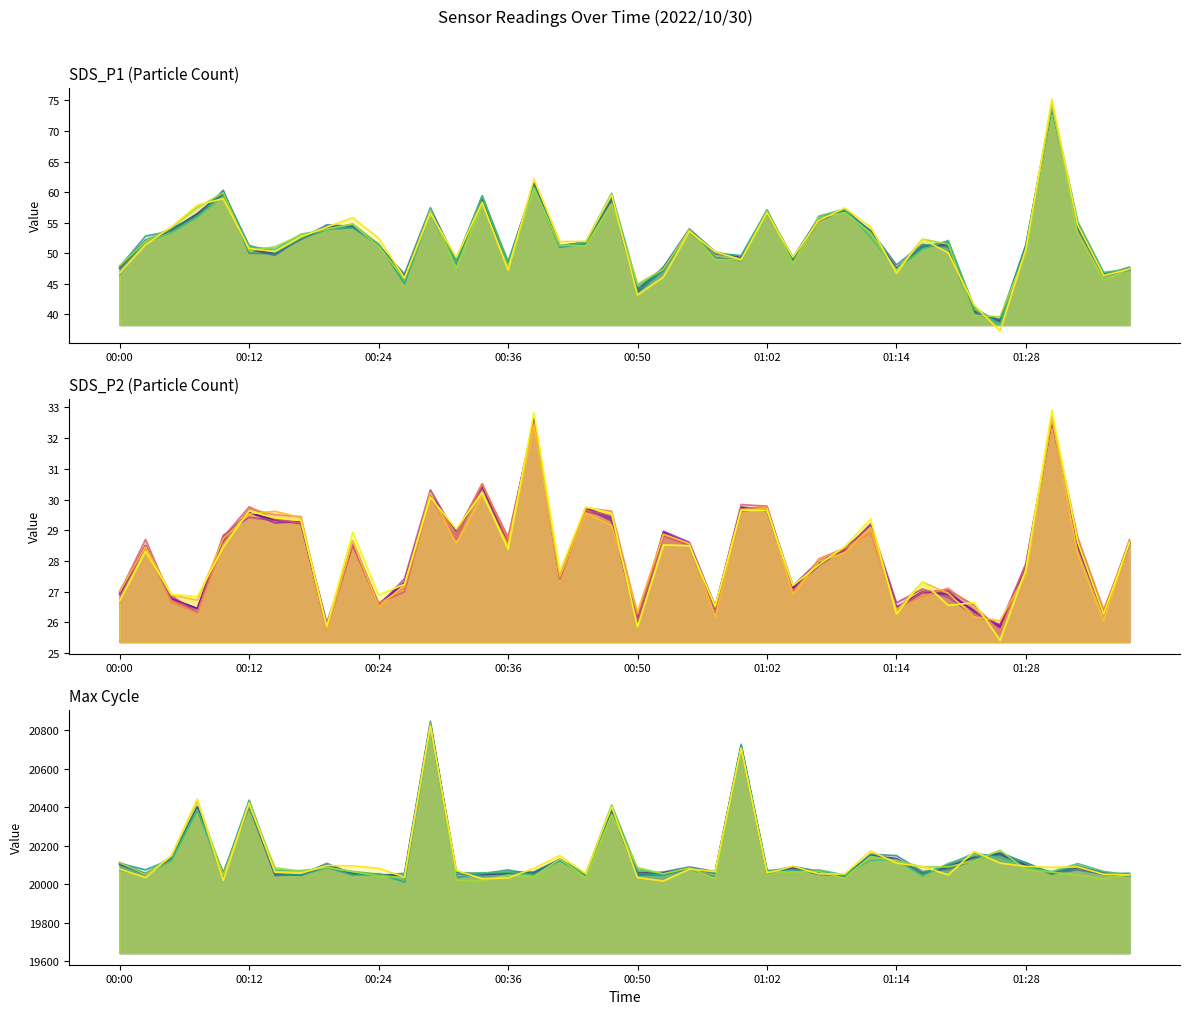

Reading right to left, what are all the values shown in this chart?

SDS_P1 run 1: 47.4	46.5	54.5	74.2	51.0	39.0	40.5	51.5	51.1	47.6	53.5	57.1	55.5	49.1	56.8	49.3	50.0	53.8	47.6	44.0	59.1	51.9	51.1	61.3	48.1	59.1	48.9	56.9	46.2	51.4	54.4	54.3	52.5	50.0	50.6	60.1	56.5	53.8	52.1	47.6
SDS_P1 run 8: 47.4	46.4	54.6	75.2	50.8	37.3	41.5	50.1	52.4	46.8	54.3	57.4	55.4	49.4	56.6	48.9	50.2	53.6	46.1	43.2	59.5	52.0	51.9	62.1	47.2	58.4	49.3	56.6	46.0	52.5	55.8	54.3	52.7	50.3	50.8	58.9	57.9	54.3	51.4	46.8
SDS_P2 run 1: 28.6	26.3	28.6	32.6	27.8	25.9	26.4	26.9	27.0	26.5	29.1	28.4	27.9	27.1	29.7	29.8	26.4	28.6	28.9	26.1	29.4	29.7	27.4	32.6	28.6	30.4	28.9	30.2	27.3	26.6	28.6	25.9	29.3	29.3	29.6	28.8	26.4	26.8	28.5	26.9
SDS_P2 run 8: 28.6	26.3	28.6	32.9	27.7	25.4	26.6	26.6	27.3	26.3	29.4	28.5	27.9	27.2	29.7	29.6	26.5	28.5	28.5	25.9	29.5	29.8	27.7	32.8	28.4	30.2	29.0	30.1	27.2	26.9	28.9	25.9	29.3	29.4	29.6	28.5	26.8	26.9	28.3	26.7
Max_cycle run 1: 20048.0	20055.0	20087.0	20059.0	20100.0	20161.0	20142.0	20091.0	20055.0	20134.0	20150.0	20044.0	20059.0	20086.0	20063.0	20717.0	20058.0	20084.0	20059.0	20058.0	20390.0	20052.0	20126.0	20059.0	20059.0	20052.0	20059.0	20830.0	20044.0	20052.0	20055.0	20098.0	20052.0	20055.0	20417.0	20053.0	20401.0	20134.0	20054.0	20103.0
Max_cycle run 8: 20048.4	20052.1	20090.9	20088.4	20092.8	20110.3	20170.0	20049.5	20091.7	20110.3	20173.1	20053.2	20054.3	20093.8	20058.0	20706.3	20066.5	20078.8	20017.1	20035.1	20403.4	20055.2	20149.4	20083.0	20033.4	20029.1	20071.9	20819.9	20038.1	20083.0	20095.9	20097.8	20057.2	20062.7	20422.3	20020.3	20442.3	20149.1	20035.4	20079.4